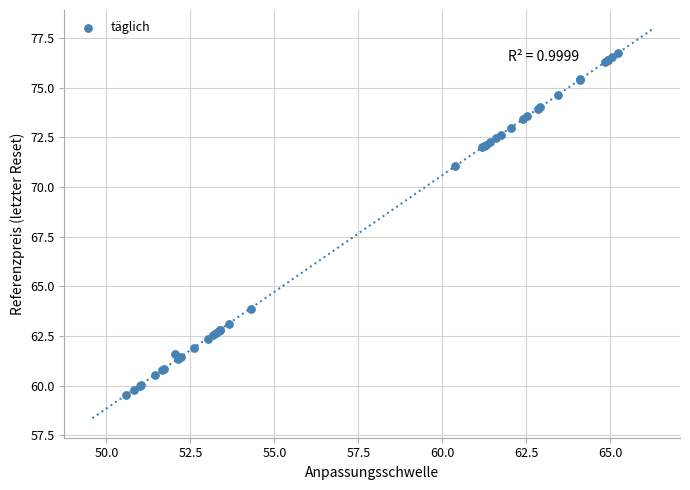

What Y value in the scatter plot is closest to 68?

71.0